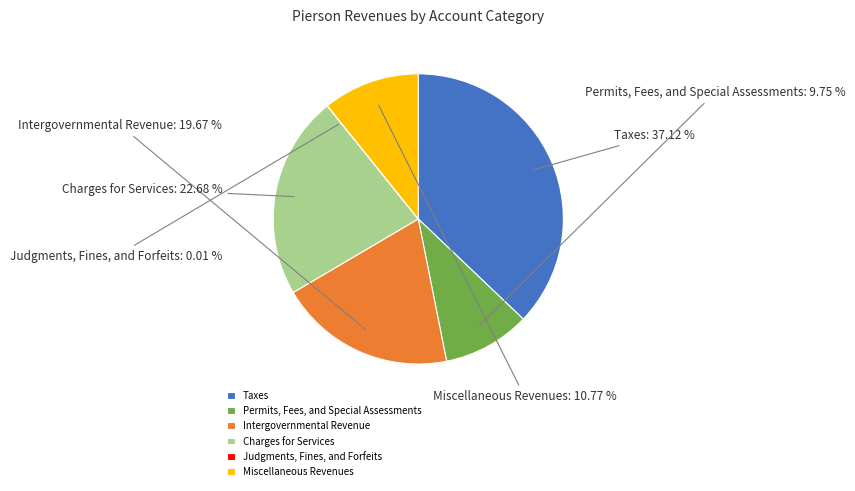

To the nearest percent, what is the difference between the Permits, Fees, and Special Assessments and Intergovernmental Revenue slice percentages?

10%